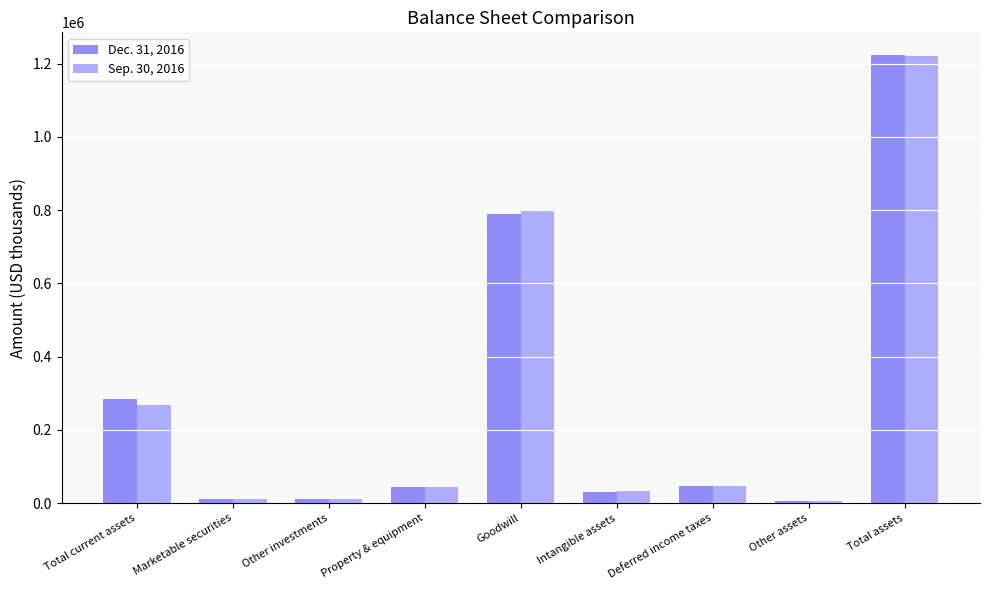

What is the difference between the Sep. 30, 2016 values at Marketable securities and Other investments?

96